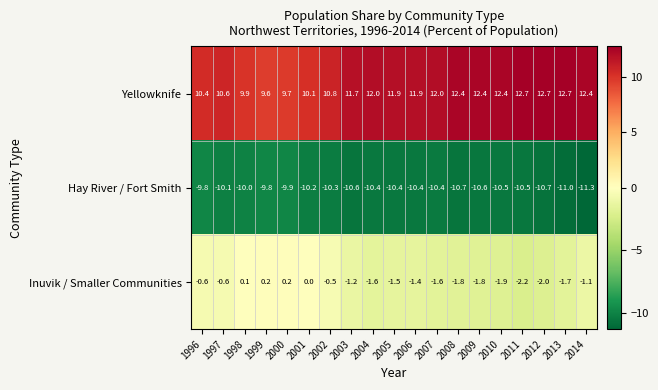

List the series in order of their overall mean, lowest first.

Hay River / Fort Smith, Inuvik / Smaller Communities, Yellowknife